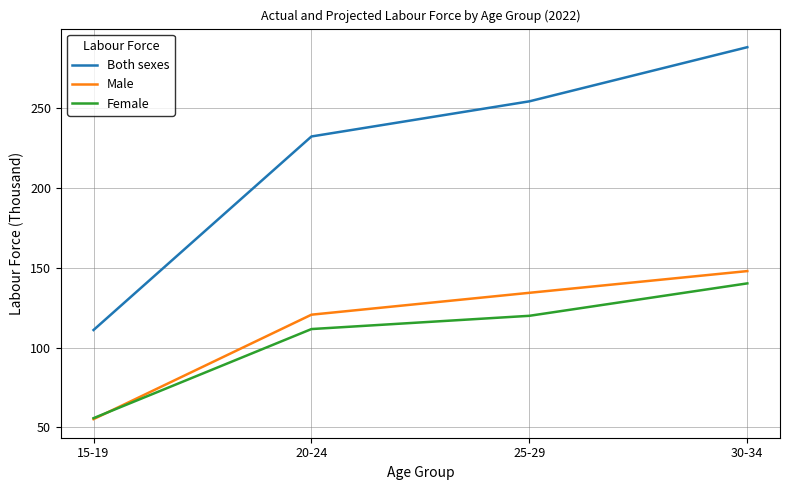

At which label does Female first exceed 119?

25-29